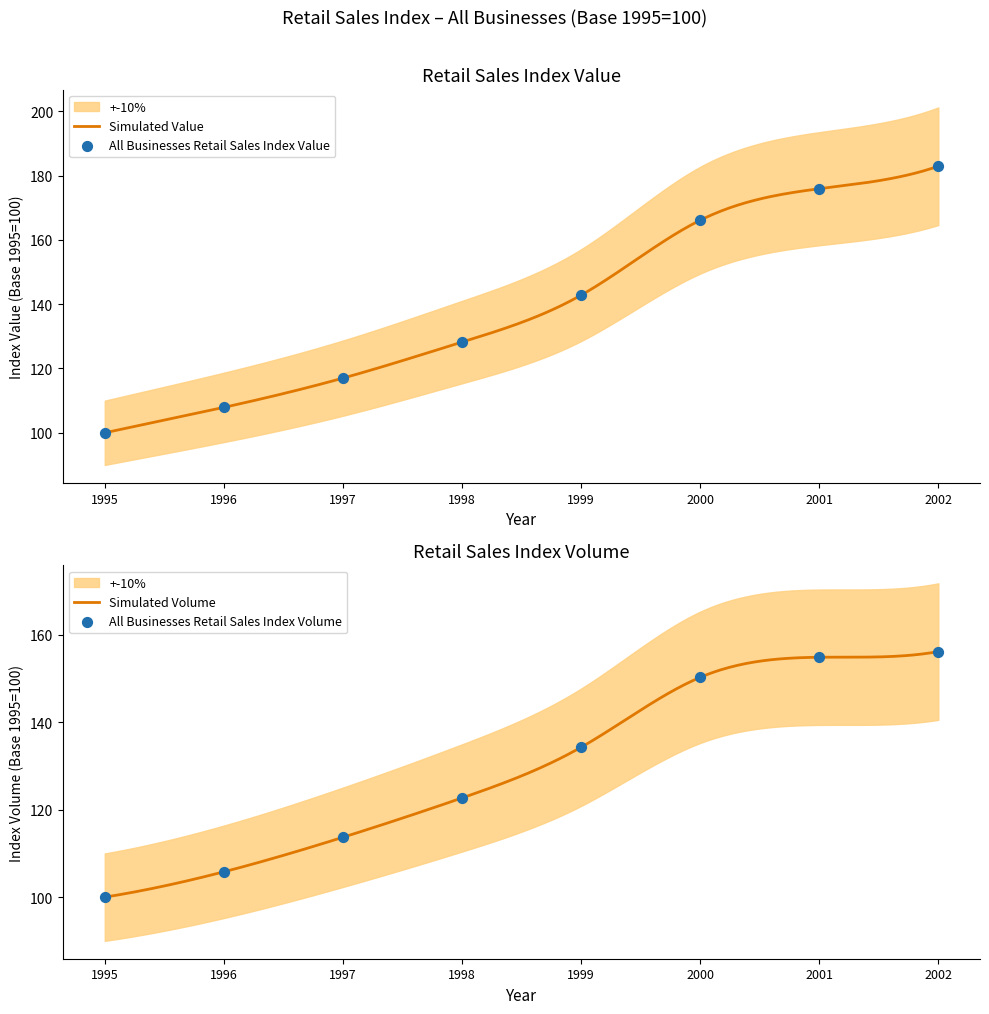

Which series contains the highest Y value?

Retail Sales Index Value